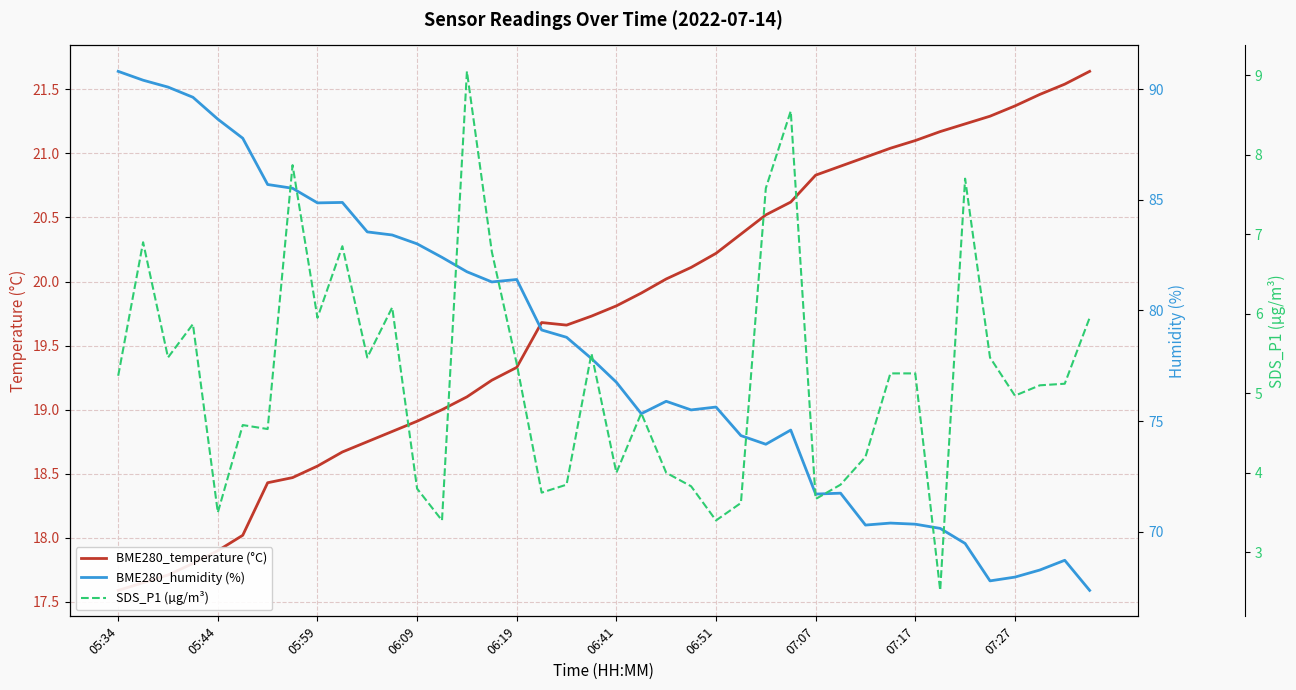

Read the BME280_humidity (%) value at 23.

75.5